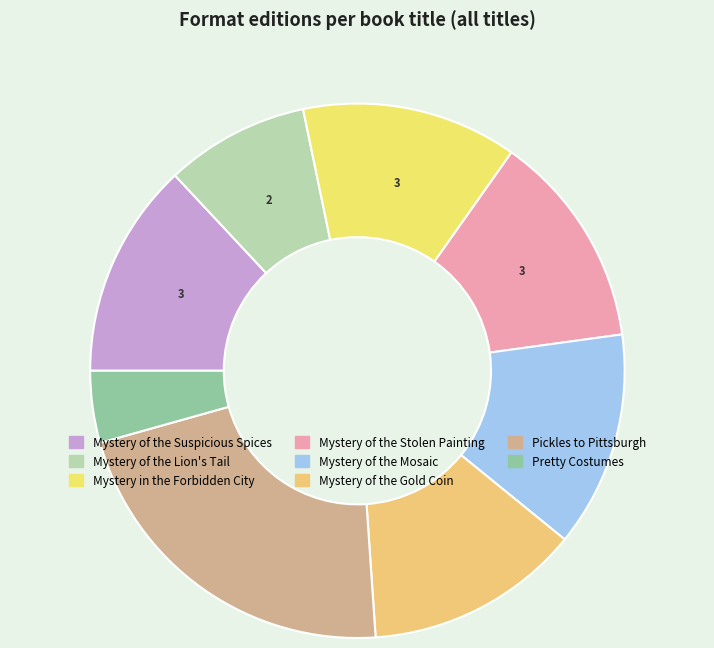

How many slices are in this pie chart?

8